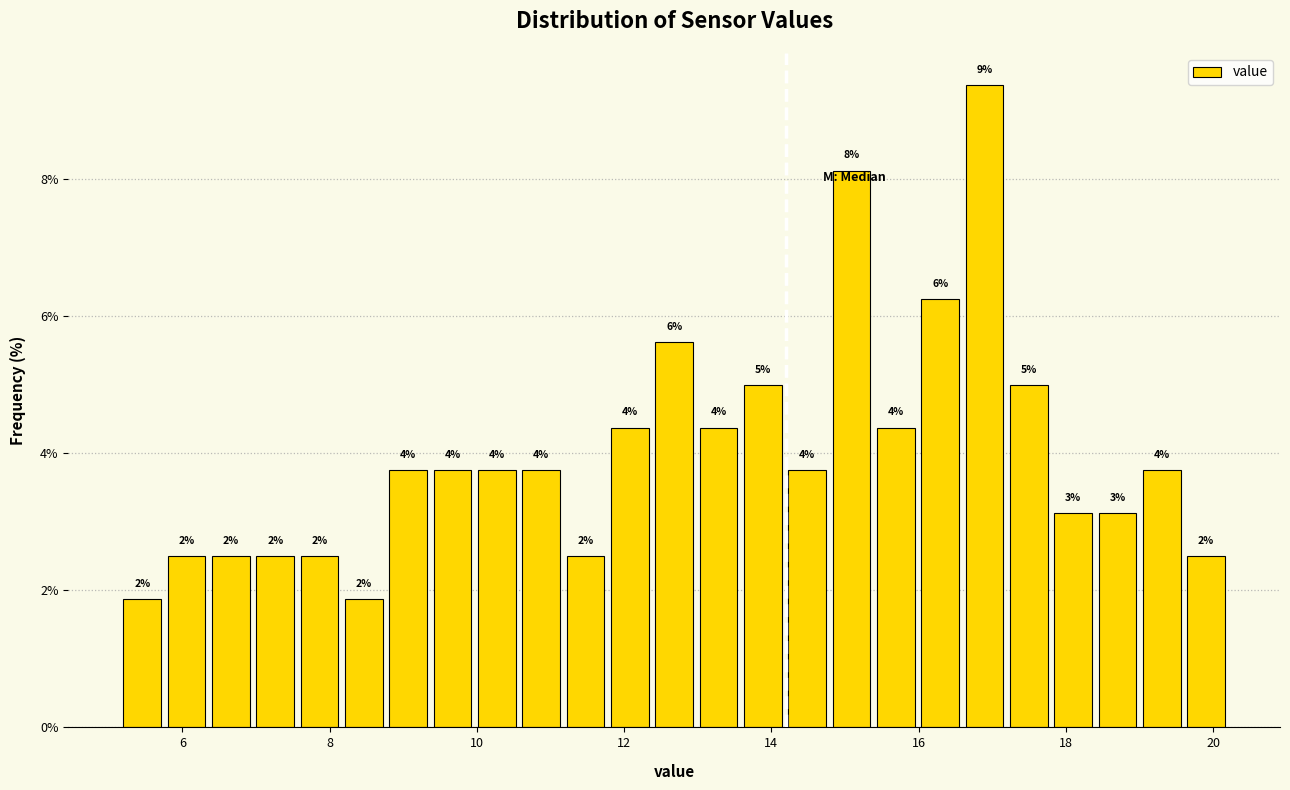

Read against the x-axis, roughly where is the centre of the tallest bar?

16.8